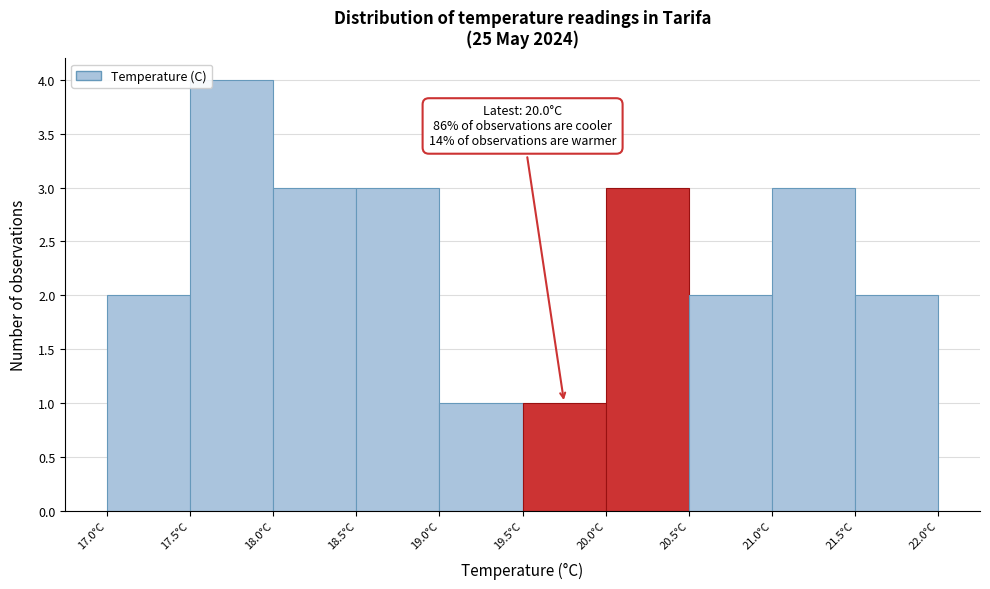

Over which range of the x-axis is the bar tallest?

17.5 to 18.0